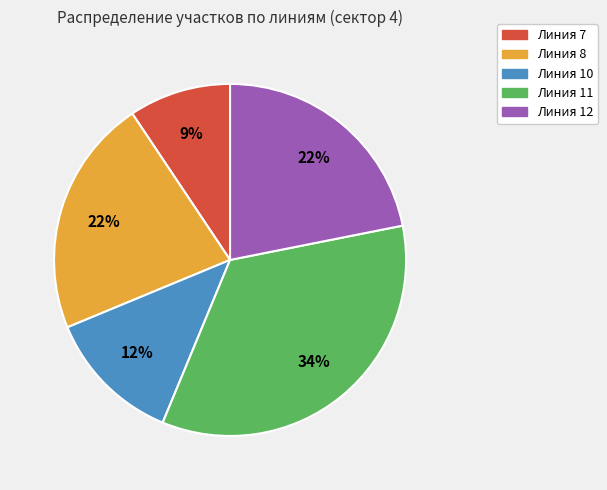

Approximately how many times larger is the value at Линия 10 compared to Линия 7?

1.3